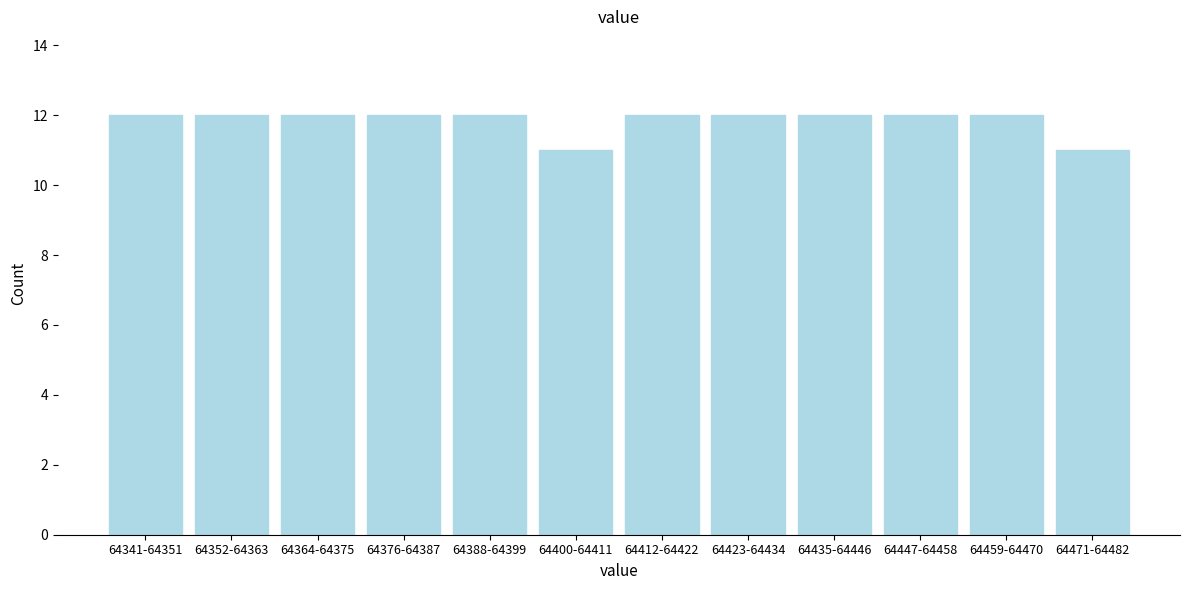

Reading right to left, transcribe all the data shown in this chart.

11	12	12	12	12	12	11	12	12	12	12	12